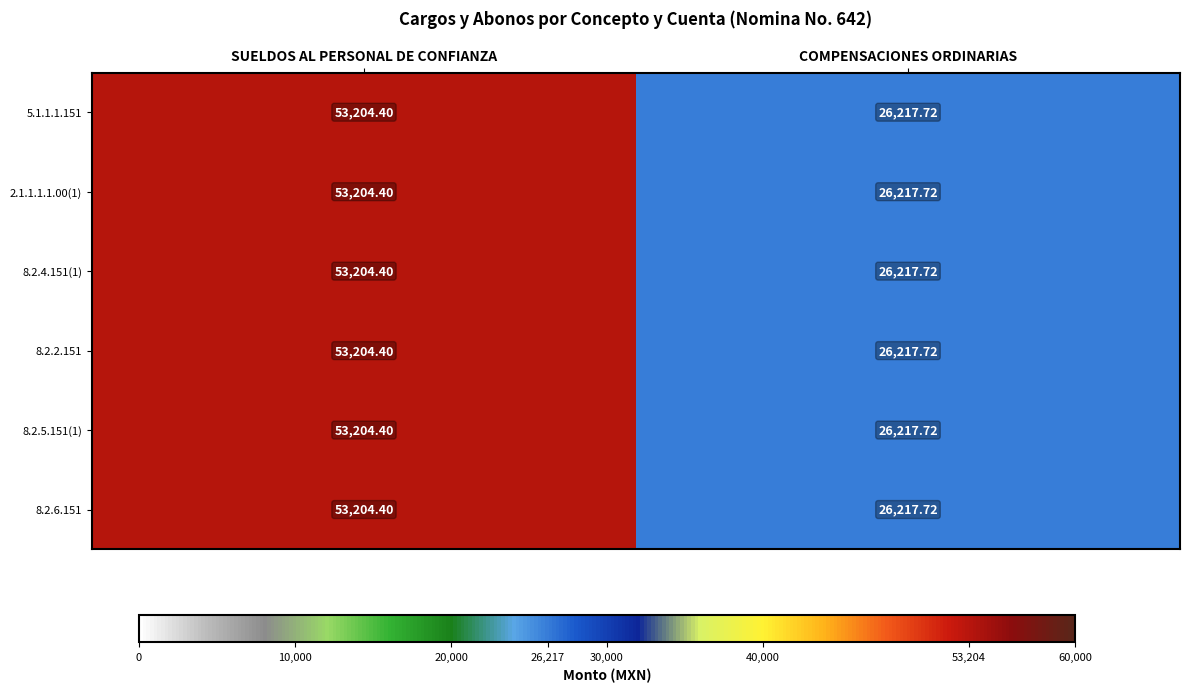

At which label does 8.2.6.151 reach its peak?

SUELDOS AL PERSONAL DE CONFIANZA